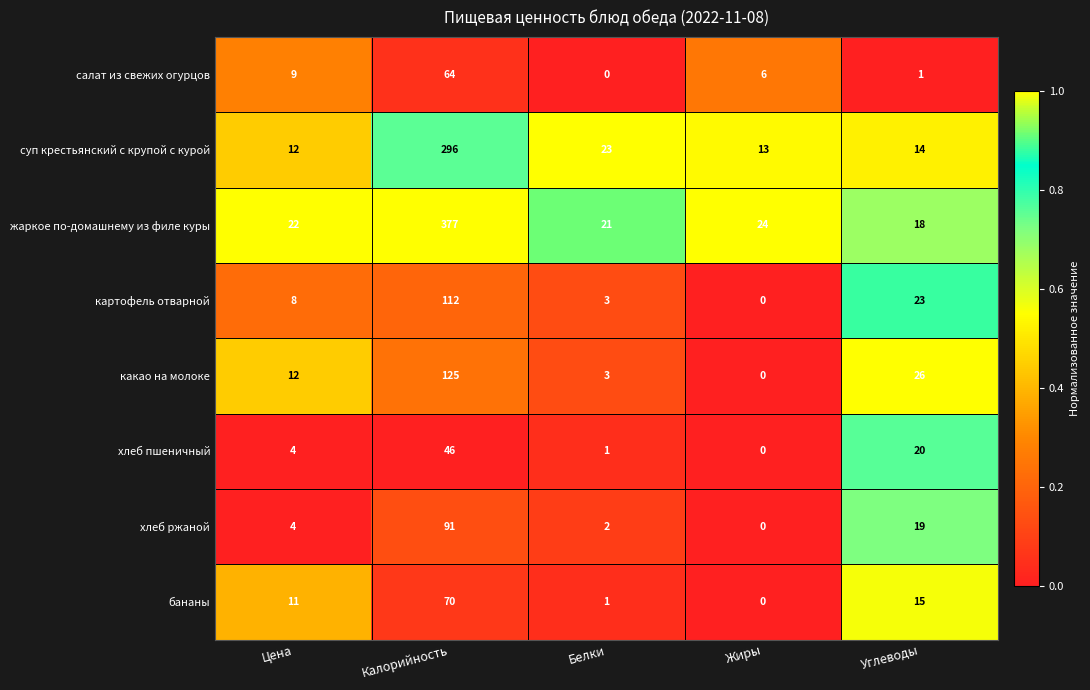

At which category is the sum across all series the highest?

Калорийность